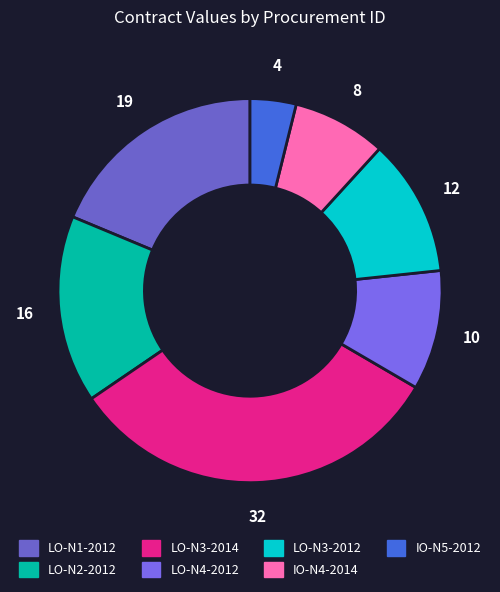

How many slices are in this pie chart?

7